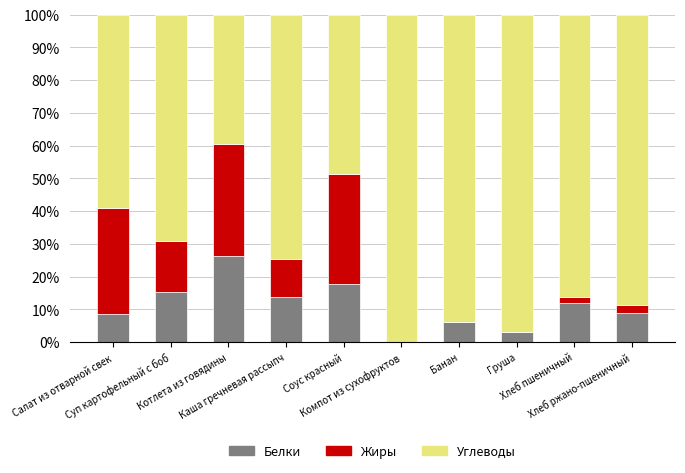

How many values in the Белки series exceed 12?

5